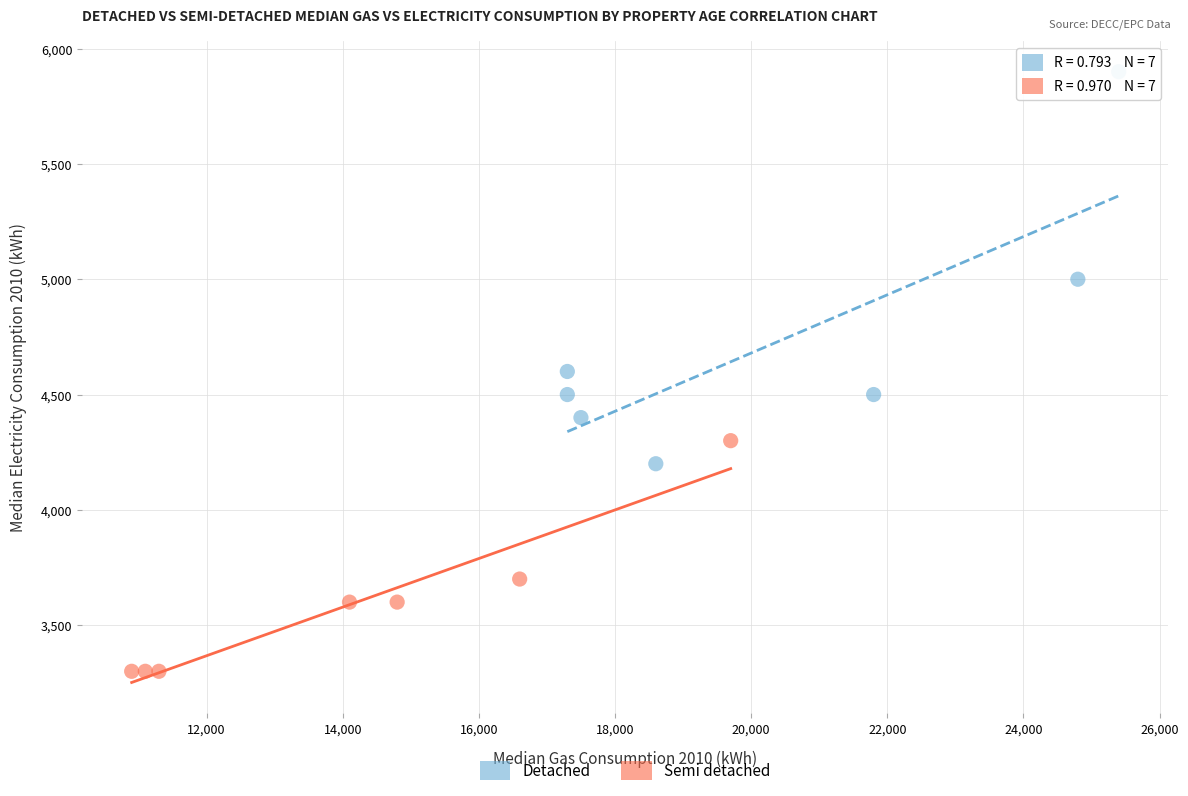

Which series reaches the minimum Y coordinate?

Semi detached